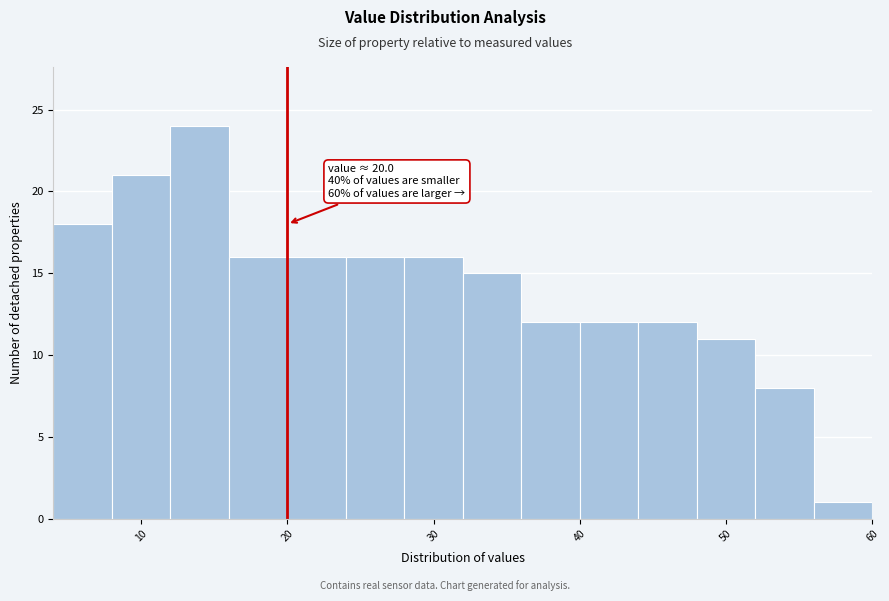

Which range on the x-axis has the tallest bar?

12 to 16